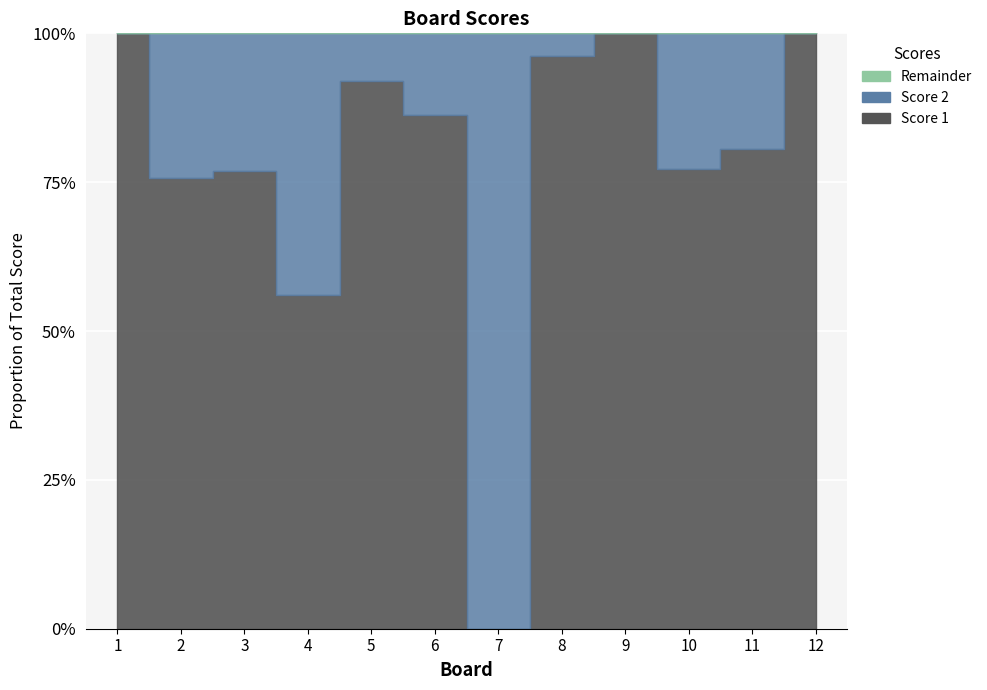

At how many categories does at least one series exceed 6?

12